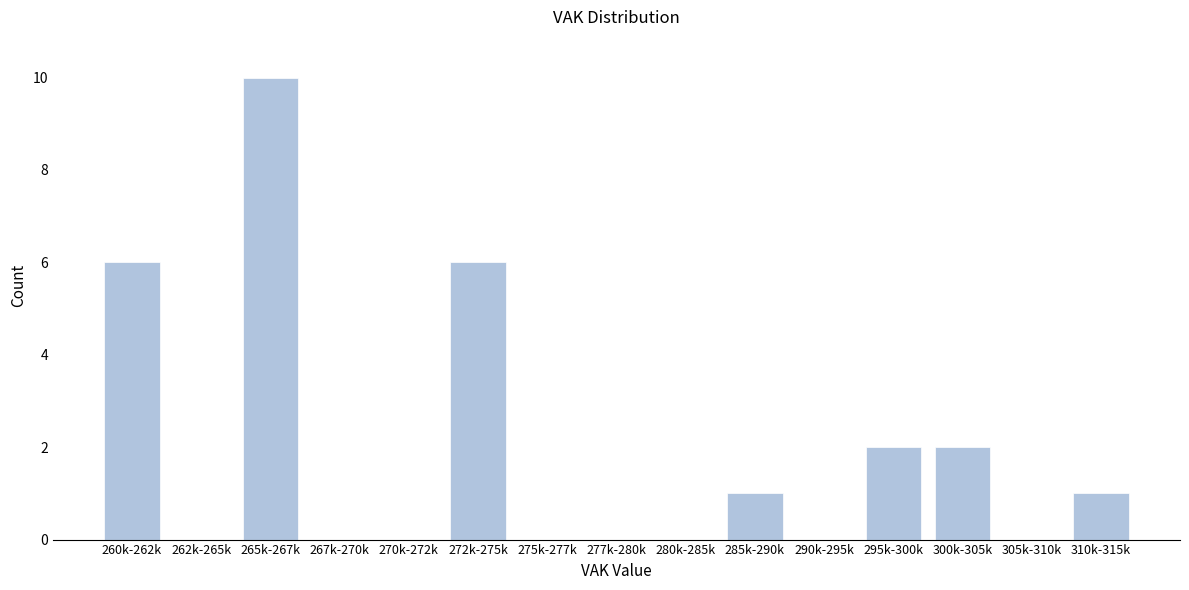

Reading left to right, list all the values displayed in this chart.

260k-262k=6	262k-265k=0	265k-267k=10	267k-270k=0	270k-272k=0	272k-275k=6	275k-277k=0	277k-280k=0	280k-285k=0	285k-290k=1	290k-295k=0	295k-300k=2	300k-305k=2	305k-310k=0	310k-315k=1